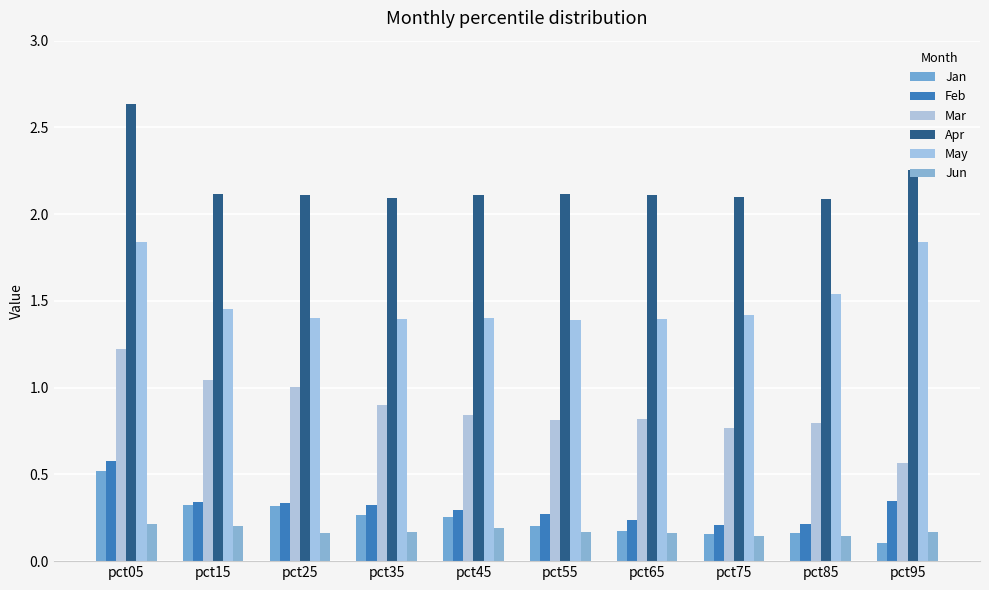

Are the bars grouped side by side (vs. stacked)?

Yes